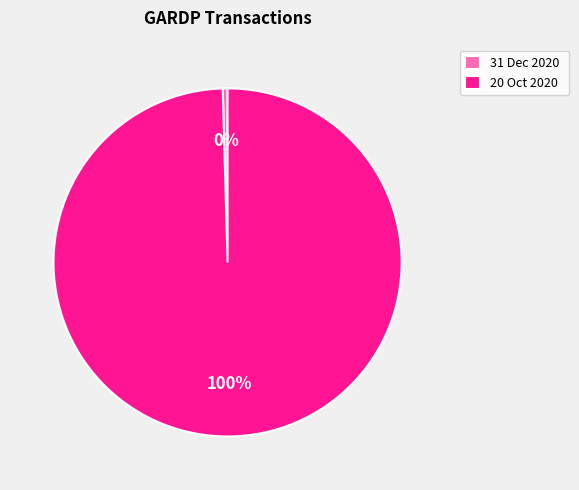

To the nearest percent, what is the average slice percentage?

50%